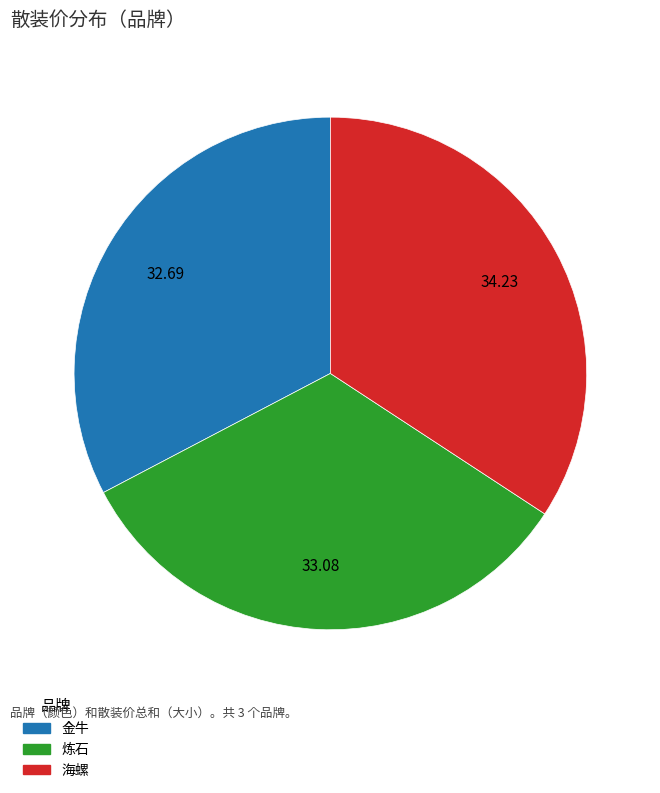

Count the number of slices in the pie.

3